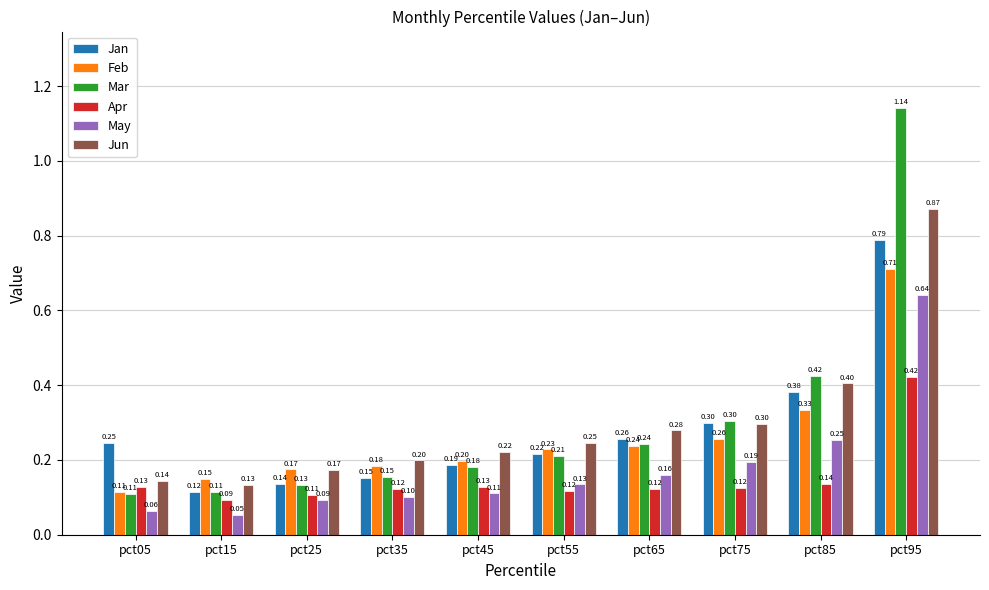

Which series has the widest spread of values?

Mar